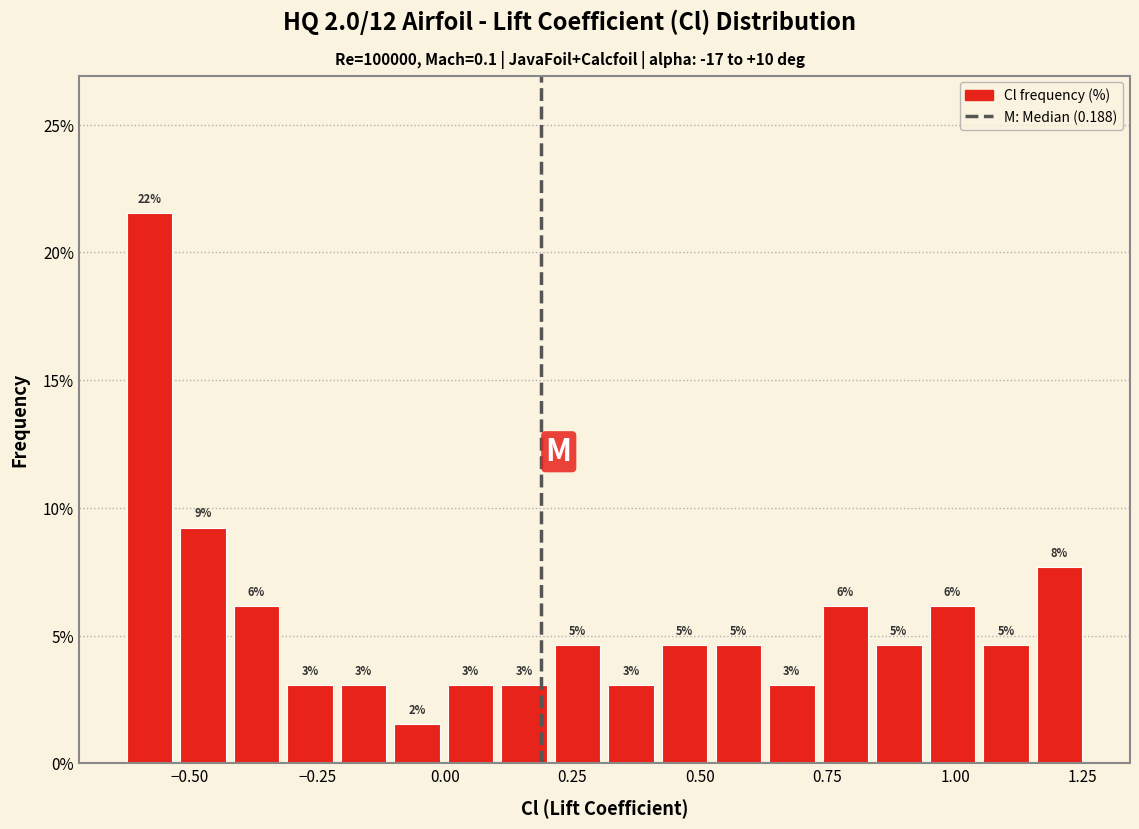

Around what value on the x-axis is the tallest bar? Give the approximate position of its centre, as read against the axis.

-0.60